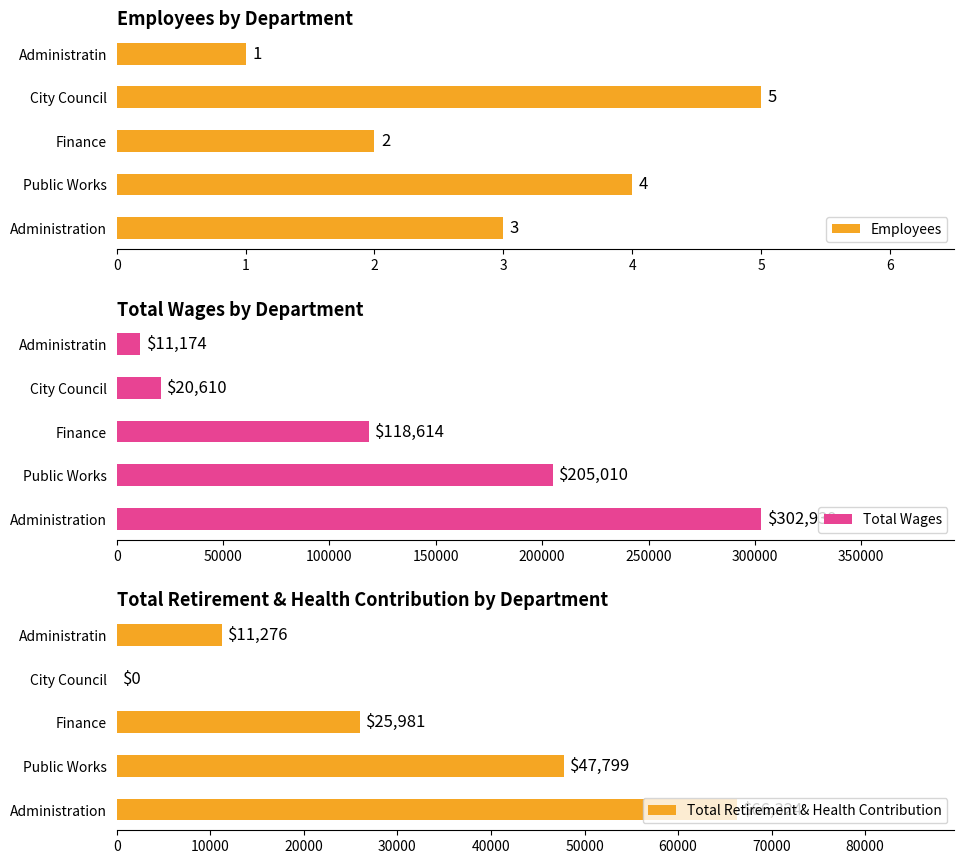

How many groups of bars are there?

5